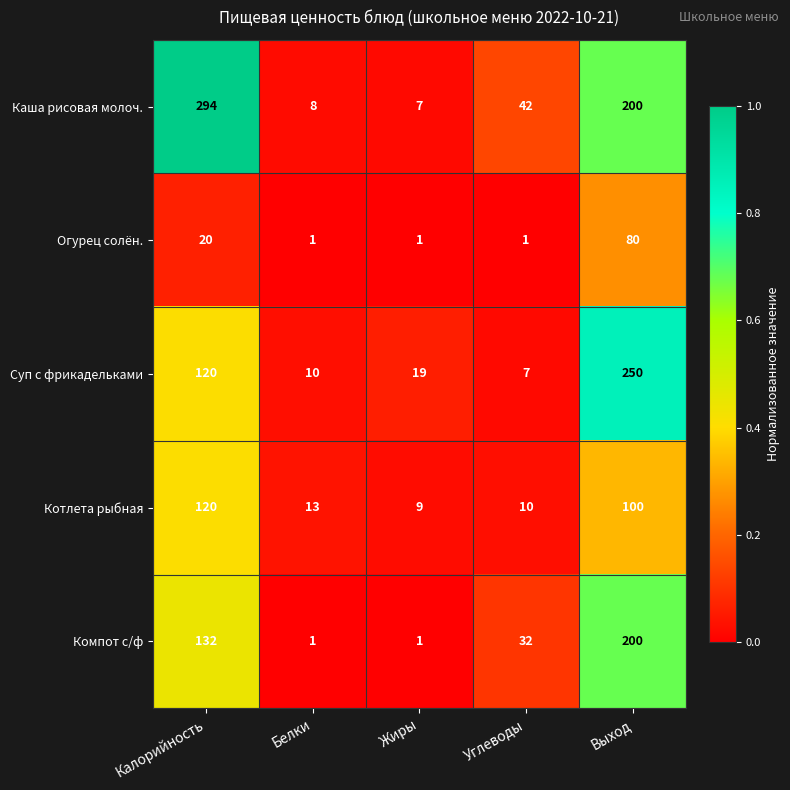

Reading left to right, list all the values displayed in this chart.

Каша рисовая молоч.: 294	8	7	42	200
Огурец солён.: 20	1	1	1	80
Суп с фрикадельками: 120	10	19	7	250
Котлета рыбная: 120	13	9	10	100
Компот с/ф: 132	1	1	32	200